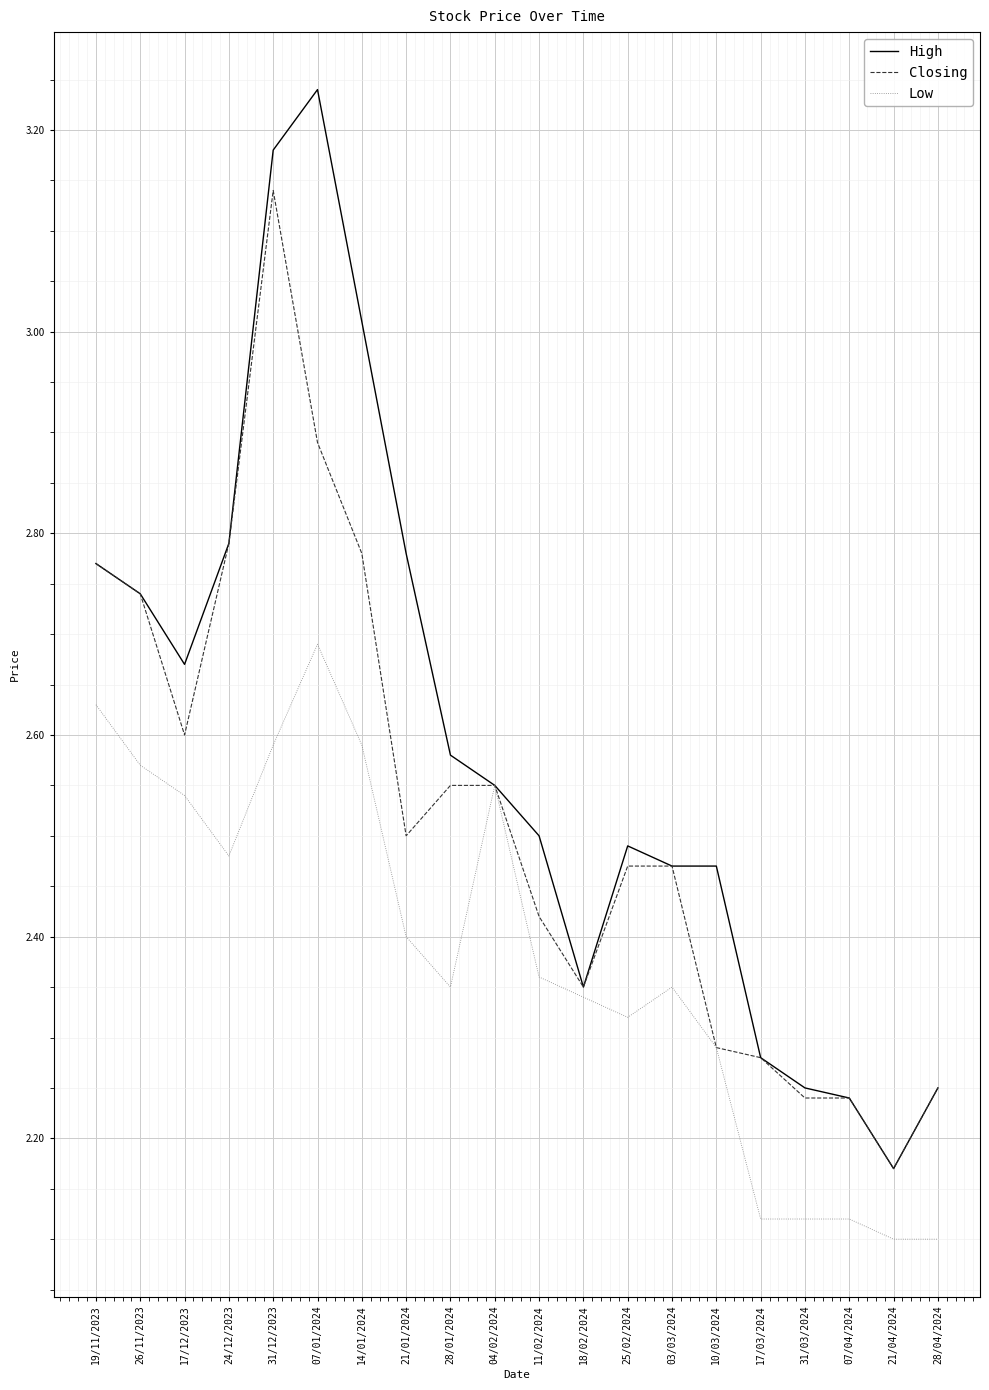

List the series in order of their peak value, lowest first.

Low, Closing, High